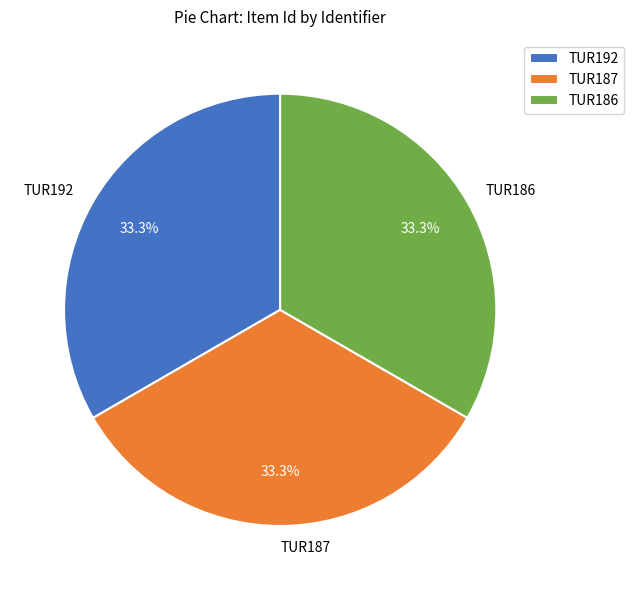

Is it true that TUR192 is 24% of the pie?

False